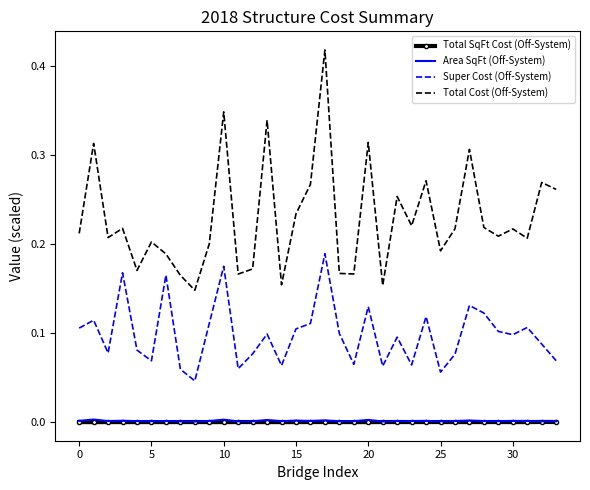

Which series has the largest range (max minus min)?

Total Cost (Off-System)